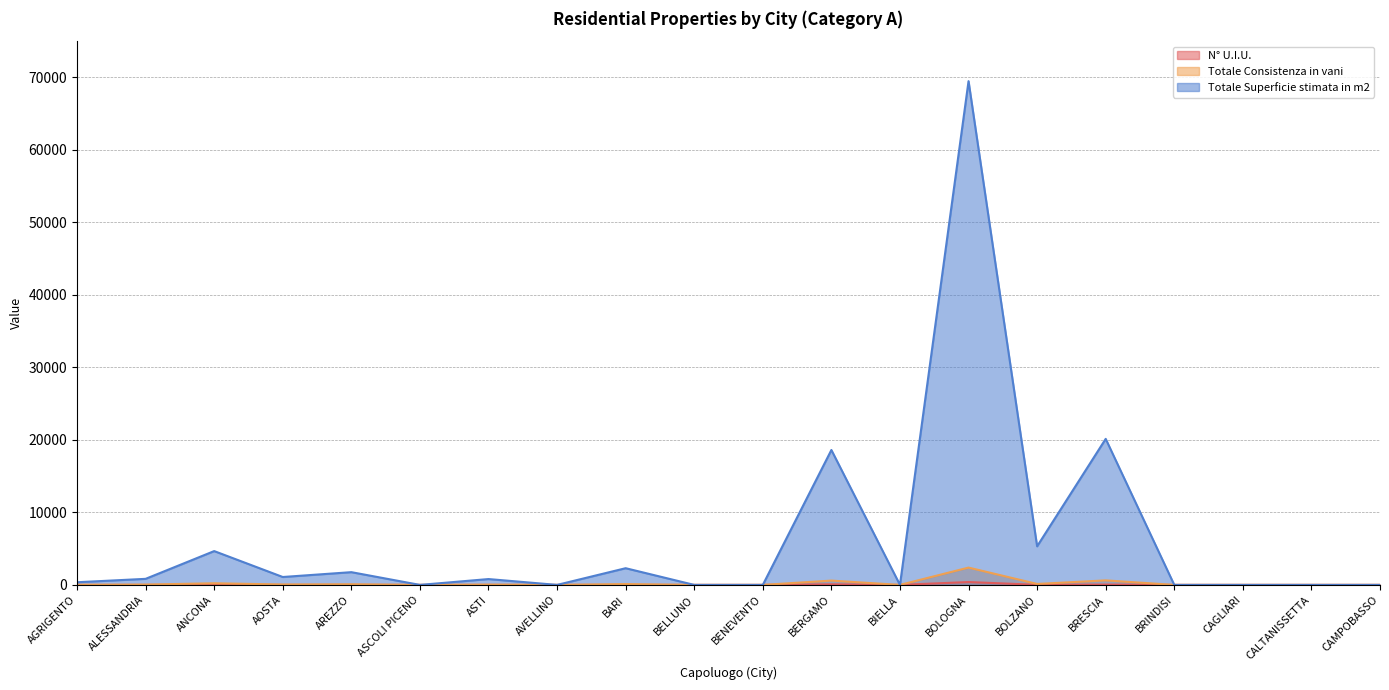

True or false: Totale Consistenza in vani and Totale Superficie stimata in m2 cross at least once.

False